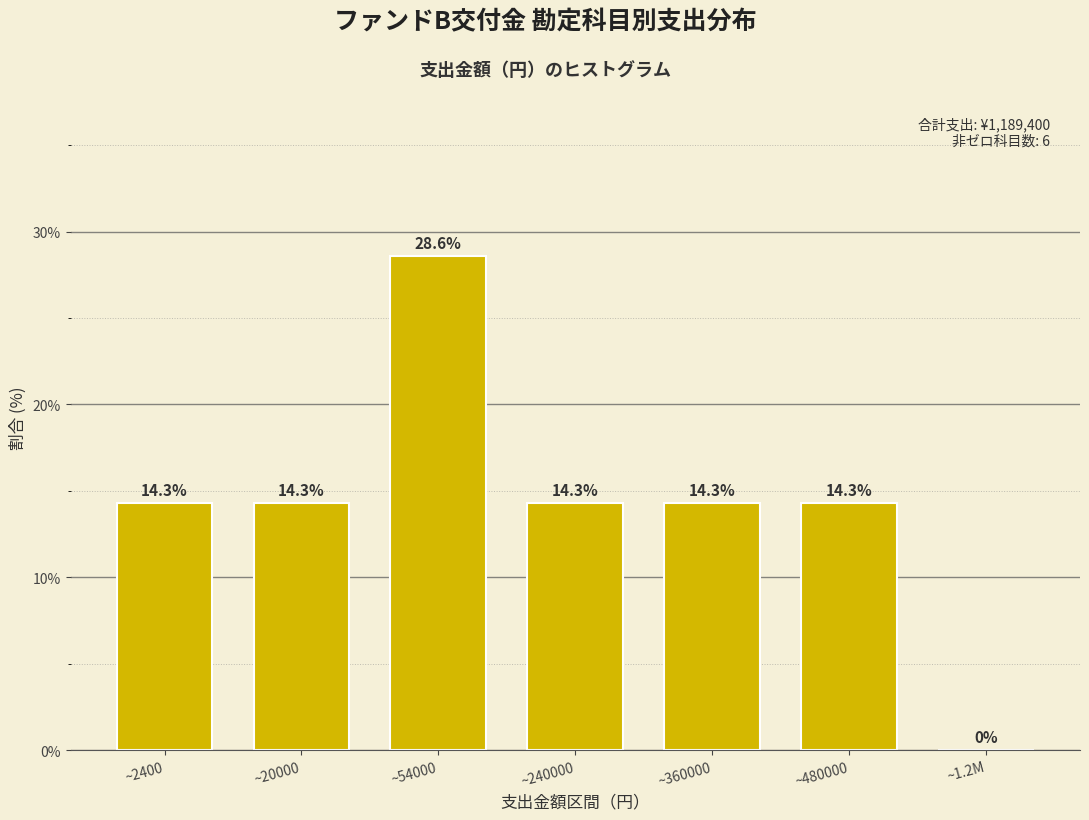

Reading right to left, list all the values displayed in this chart.

~1.2M=0.0	~480000=14.3	~360000=14.3	~240000=14.3	~54000=28.6	~20000=14.3	~2400=14.3